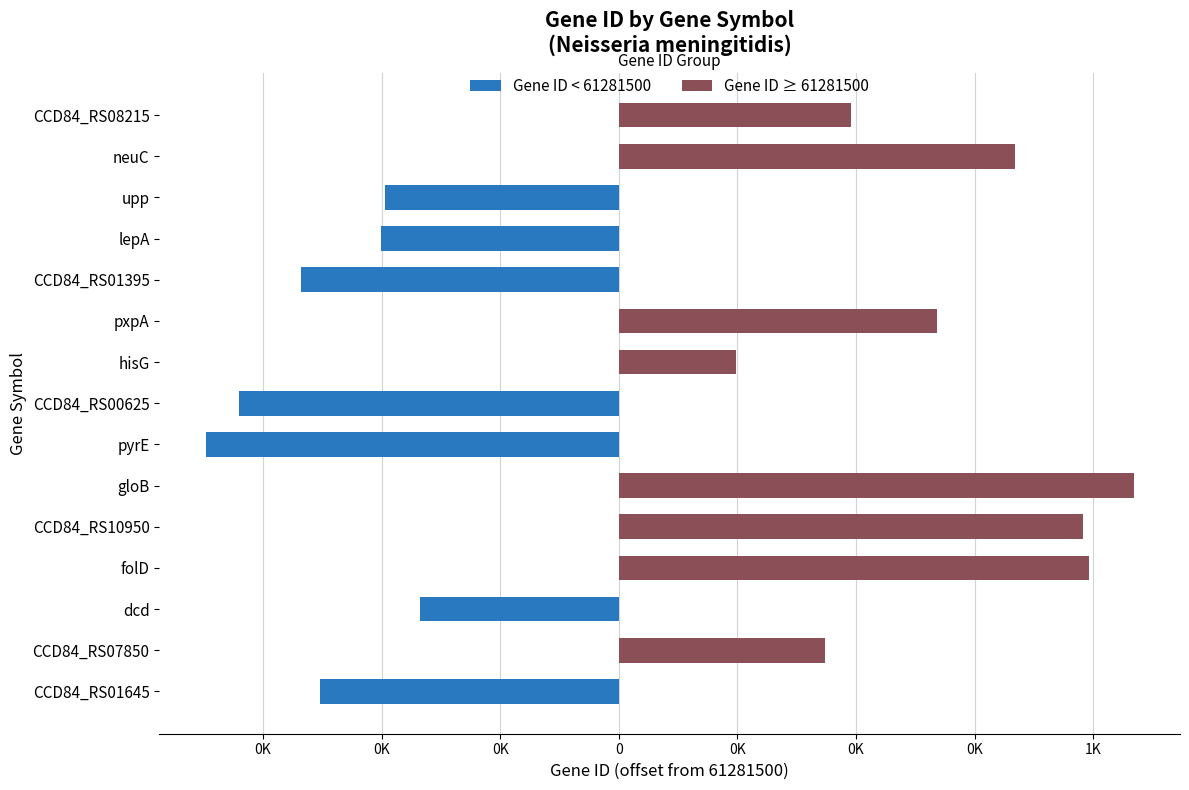

Reading right to left, extract all data points from this chart.

Gene ID < 61281500: 0	0	-494	-502	-670	0	0	-800	-871	0	0	0	-420	0	-629
Gene ID ≥ 61281500: 490	836	0	0	0	670	246	0	0	1085	979	992	0	434	0